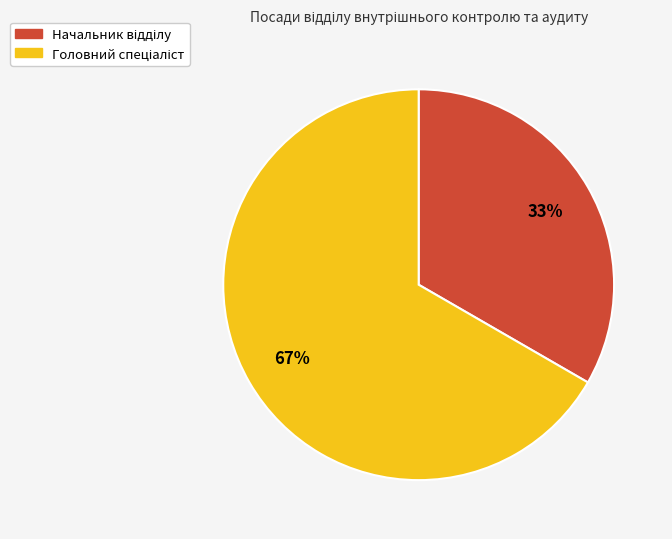

Is there any slice that represents more than half of the pie?

Yes